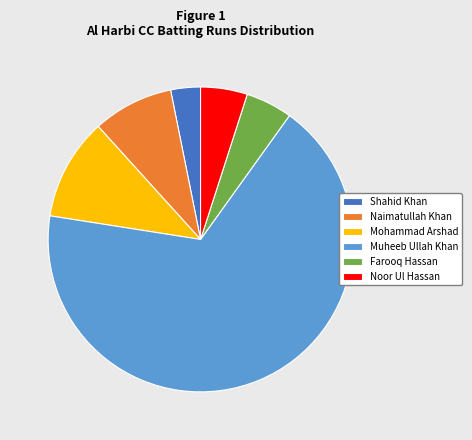

How many segments does this pie chart have?

6